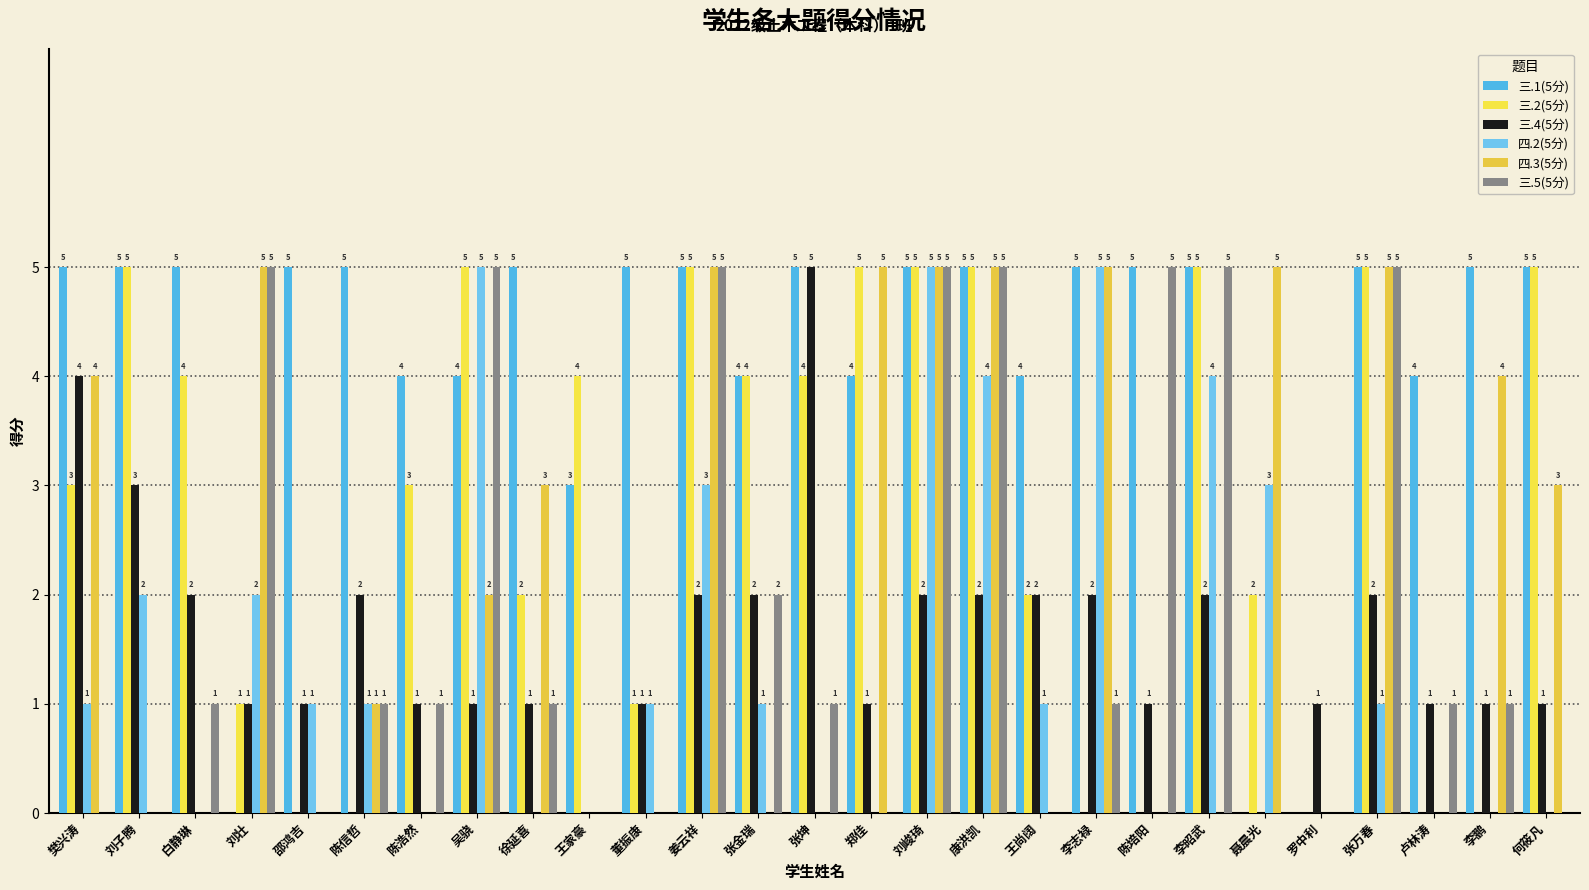

Does the chart contain stacked bars?

No